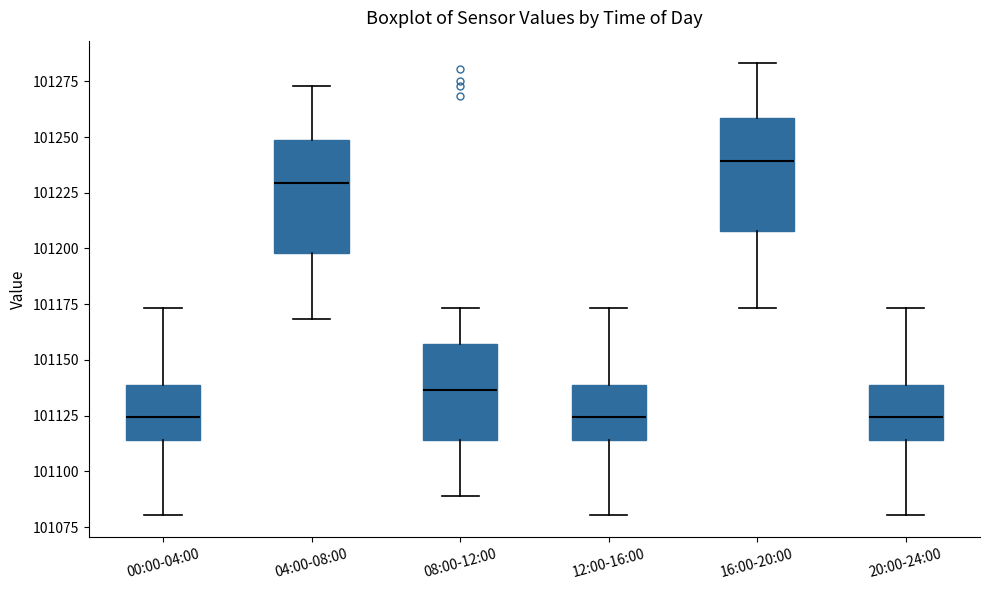

Where does the upper whisker of the box for 00:00-04:00 end on the y-axis? The values are not printed on the chart, so give them approximately, as read against the axis.

101175